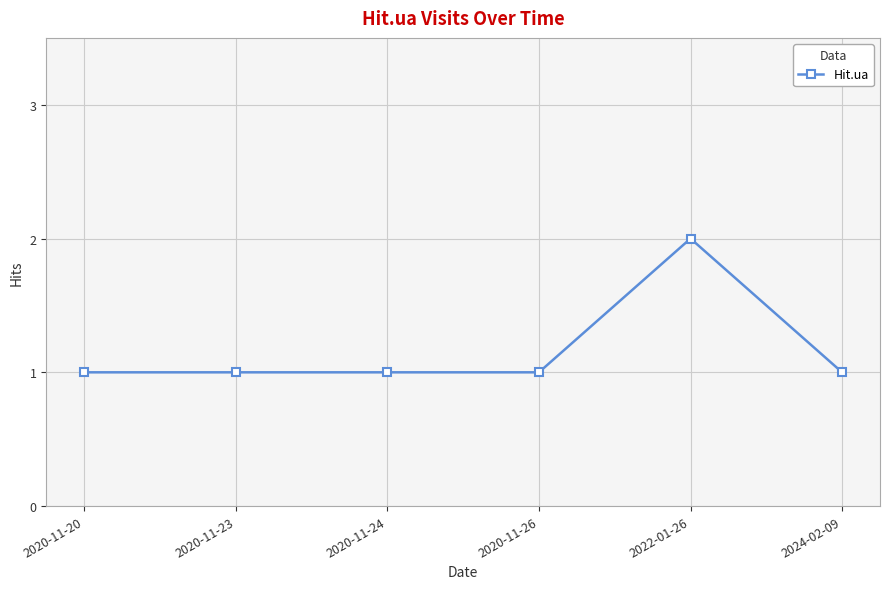

What is the average value?

1